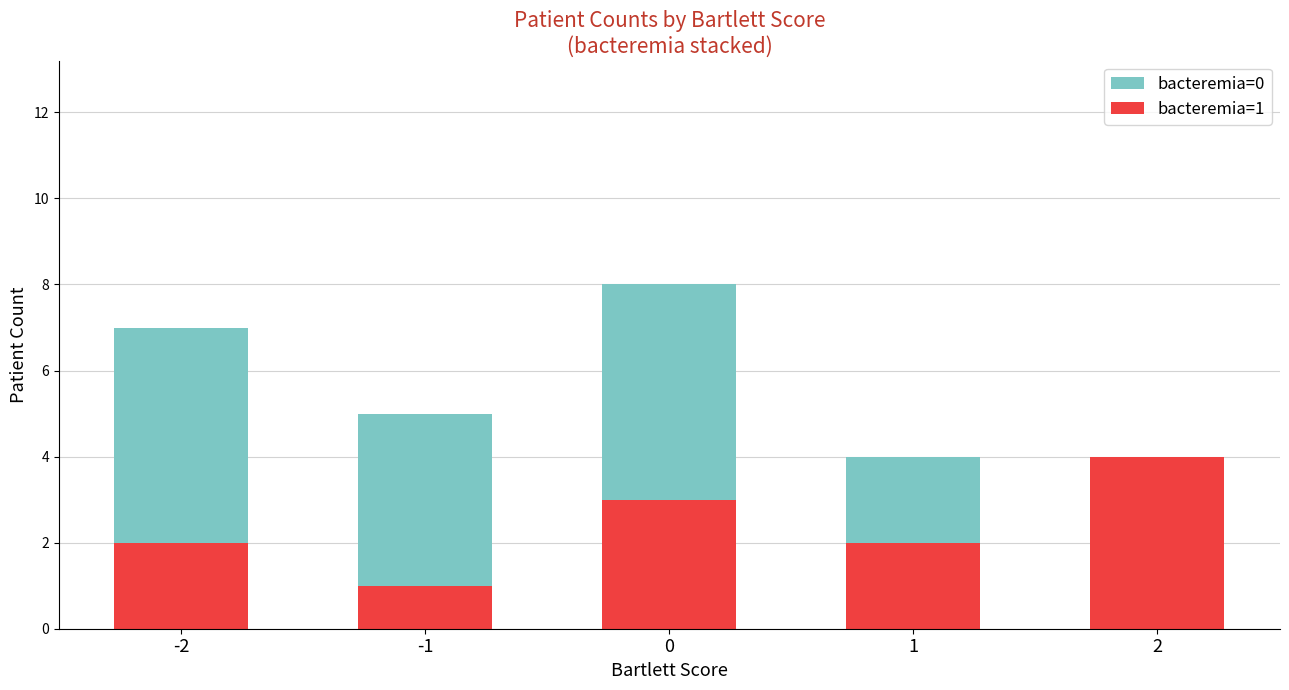

Reading left to right, extract all data points from this chart.

bacteremia=0: -2=7	-1=5	0=8	1=4	2=4
bacteremia=1: -2=2	-1=1	0=3	1=2	2=4